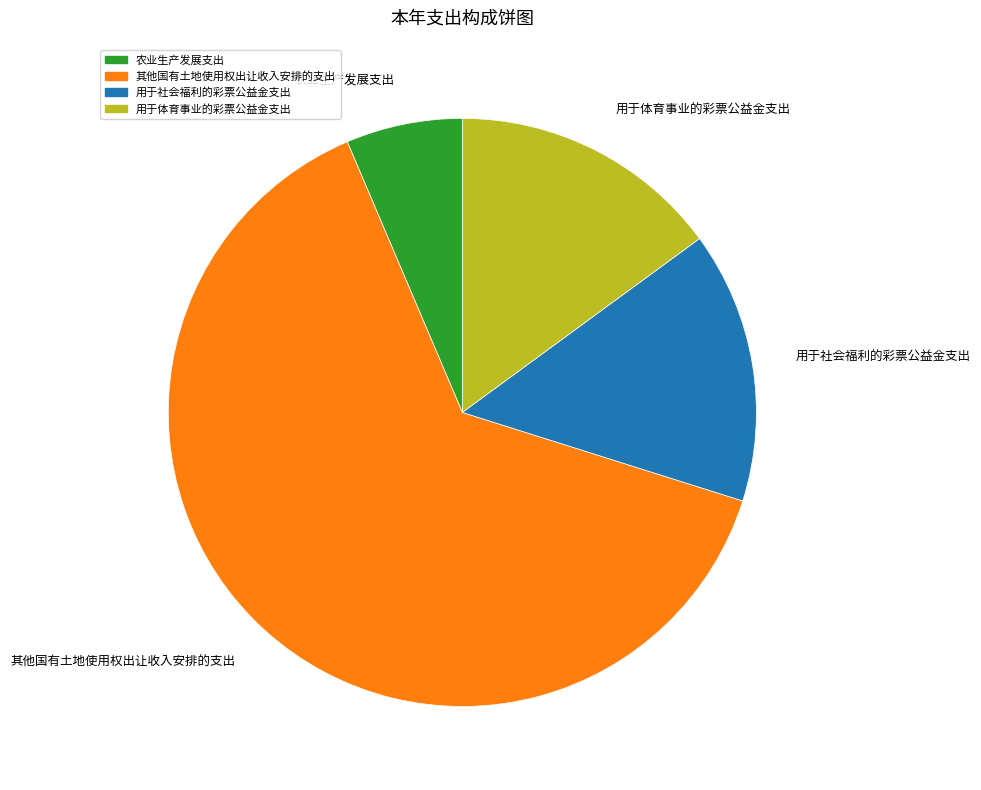

How many slices are in this pie chart?

4